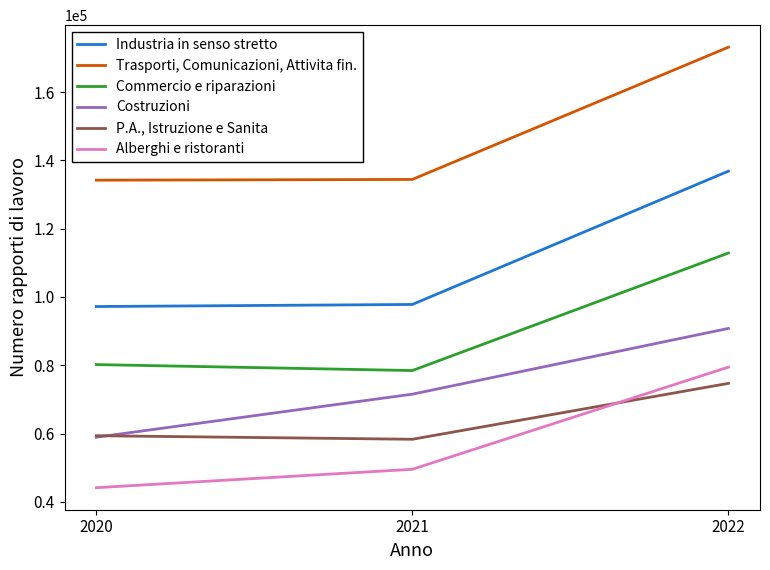

At which category is the sum across all series the highest?

2022